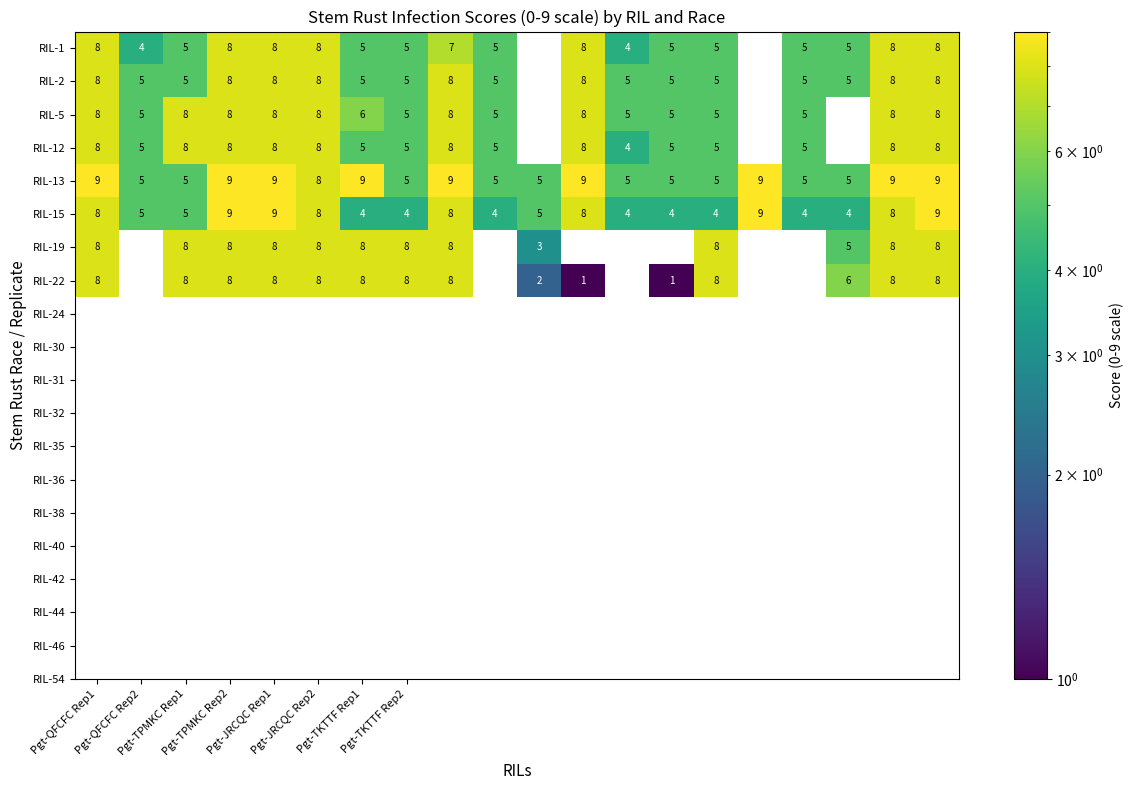

What is the highest value of the RIL-19 series?

8